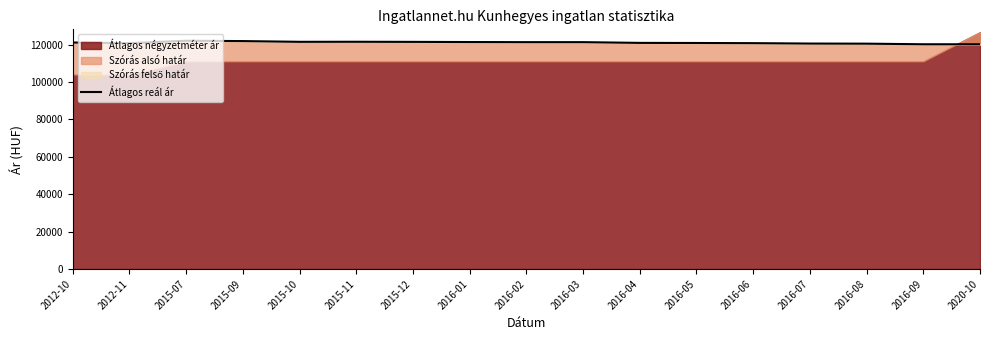

List the labels in order of value, smallest first.

2020-10, 2016-09, 2016-08, 2016-07, 2012-11, 2016-06, 2016-05, 2016-04, 2012-10, 2016-02, 2016-03, 2016-01, 2015-12, 2015-10, 2015-11, 2015-09, 2015-07